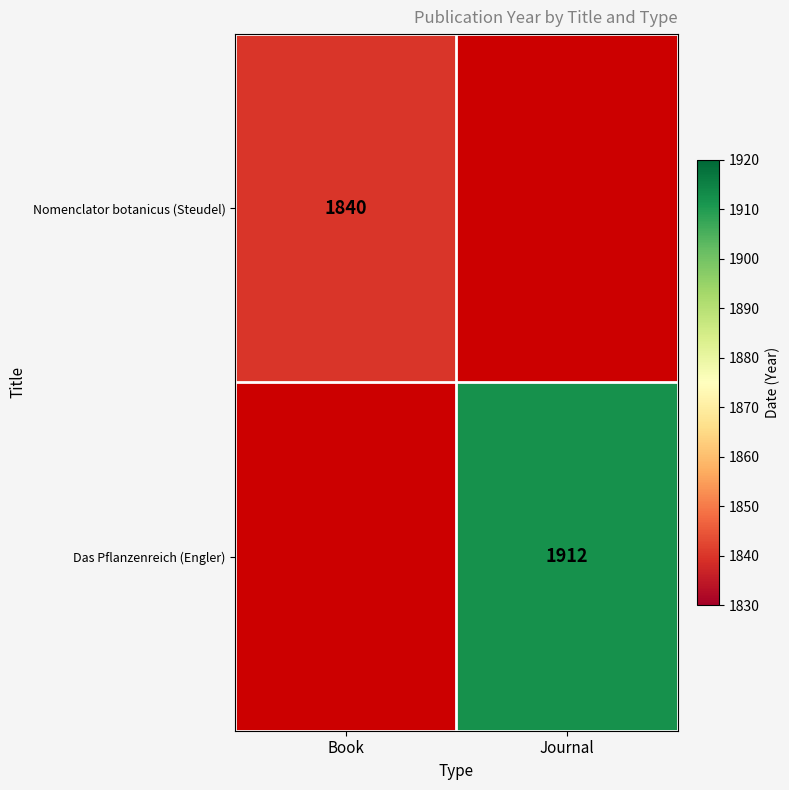

True or false: Nomenclator botanicus (Steudel) has a value of 2574 at Book.

False